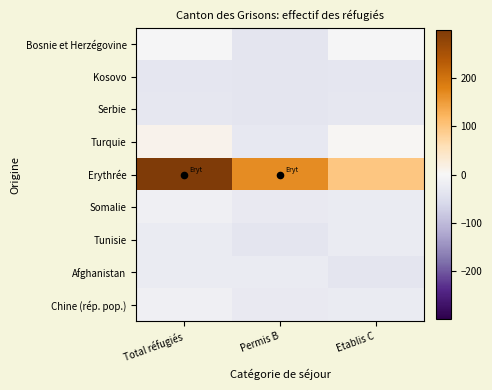

Rank the series by their maximum value, from lowest to highest.

Kosovo, Serbie, Tunisie, Afghanistan, Somalie, Chine (rép. pop.), Bosnie et Herzégovine, Turquie, Erythrée